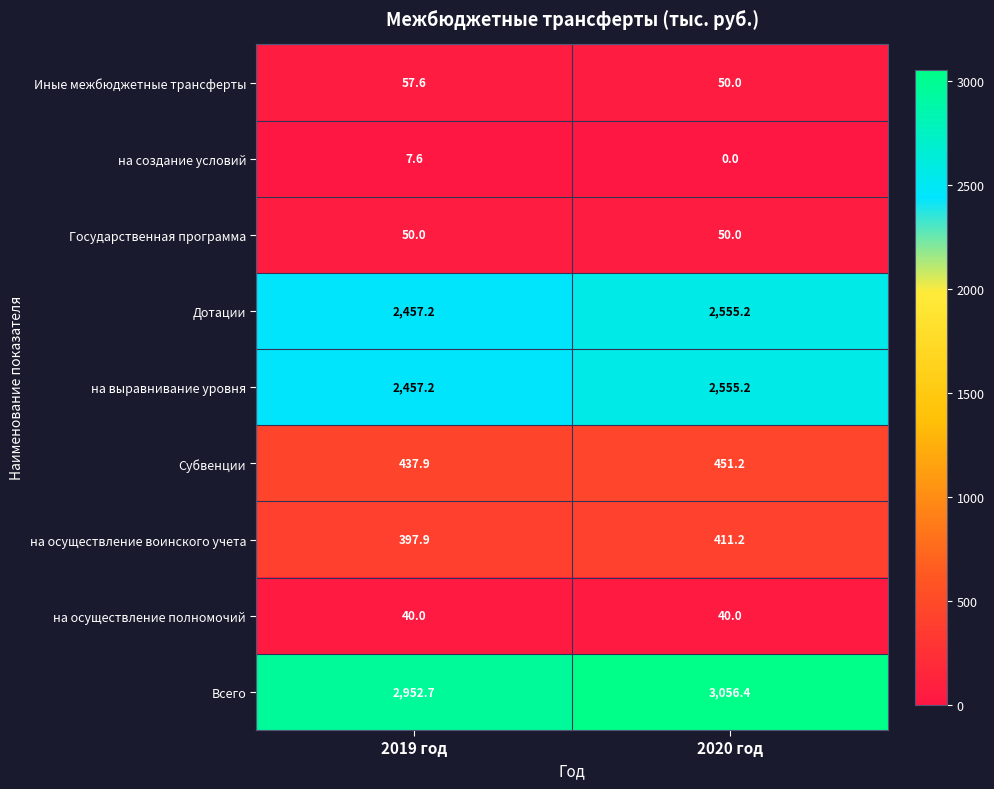

List the labels in order of Всего value, smallest first.

2019 год, 2020 год